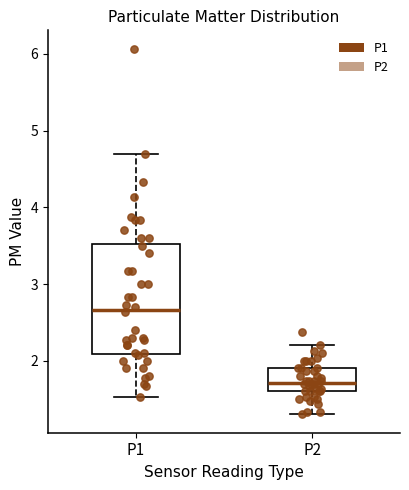

Reading left to right, transcribe this box plot: for each box, give where its median line is, the range the box spans, and where its two whiskers end, as read against the y-axis. The values are not printed on the chart, so give them approximately, as read against the axis.

P1: median 2.7, box 2.1 to 3.5, whiskers 1.5 to 4.7
P2: median 1.7, box 1.6 to 1.9, whiskers 1.3 to 2.2